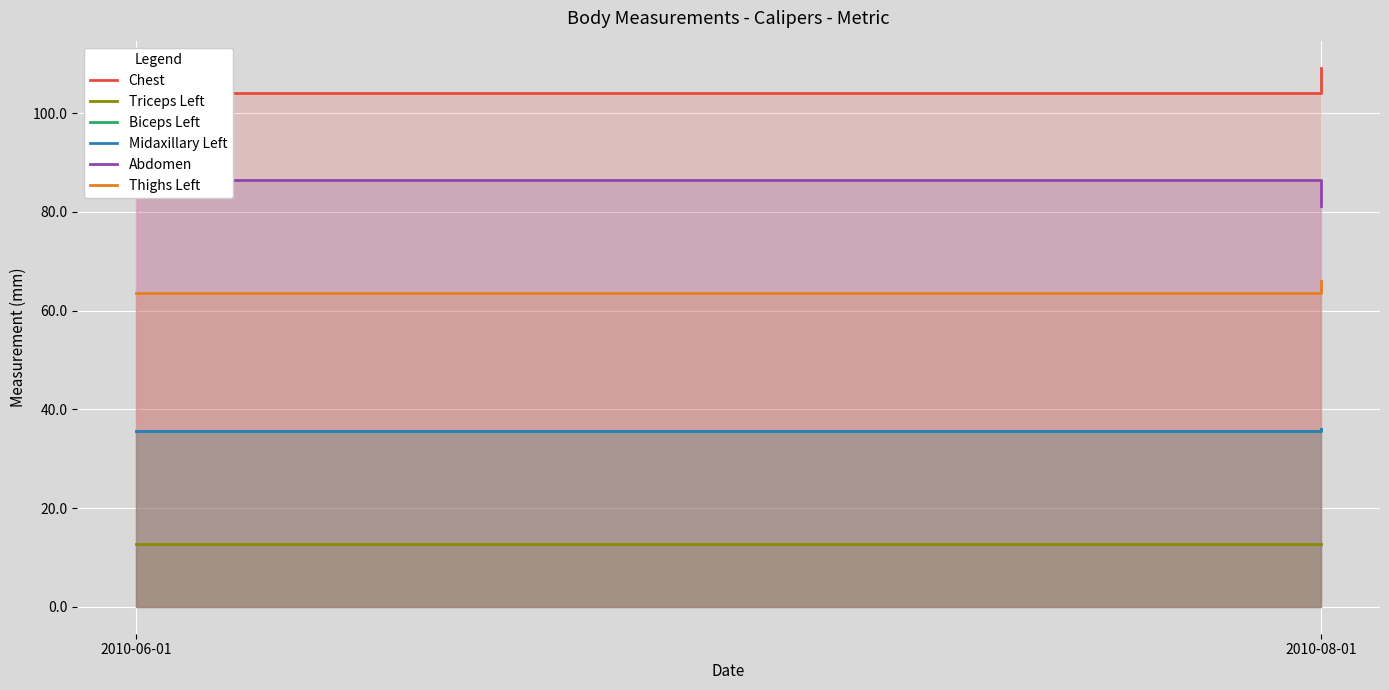

What is the value of the Chest point at the 1st from the left?

104.1